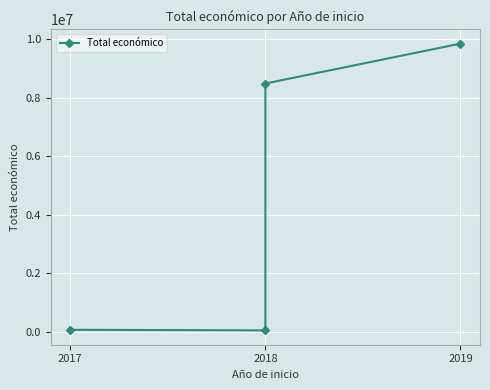

Is it true that the value at 2017 is 71800?

True